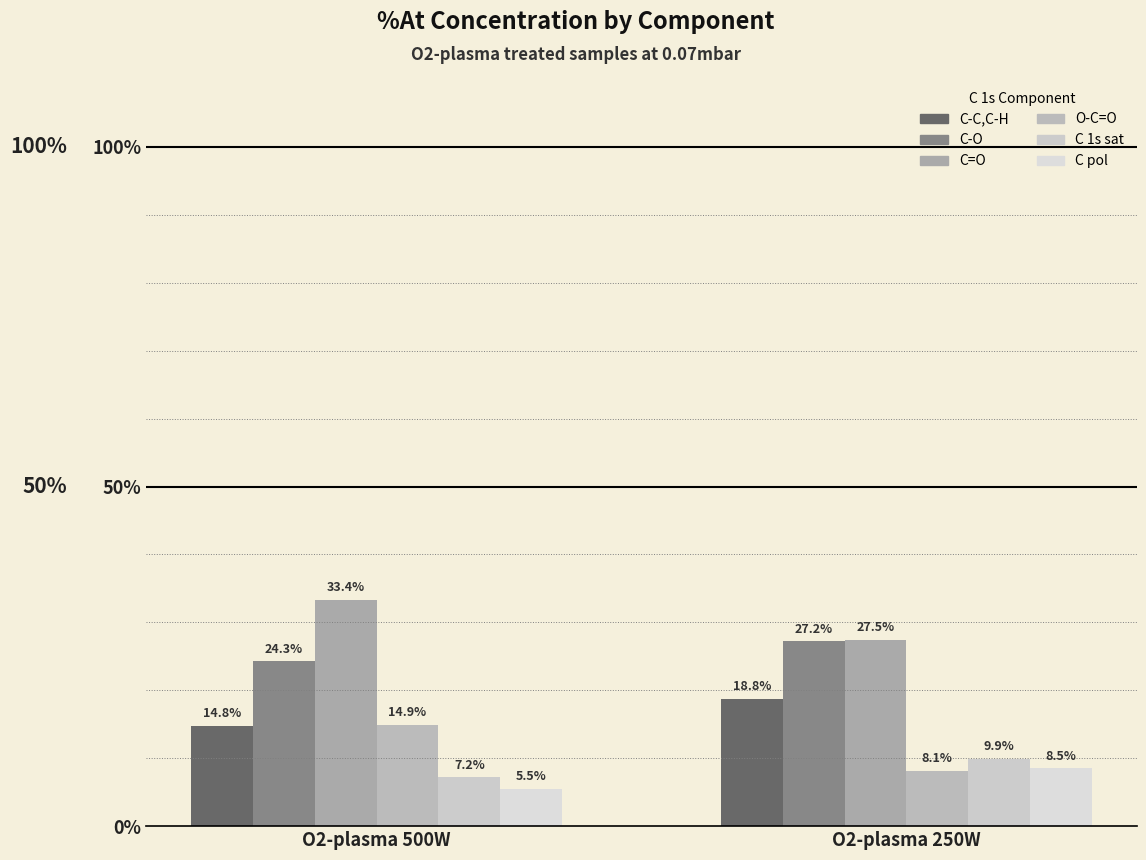

What is the difference between the C=O values at O2-plasma 250W and O2-plasma 500W?

5.9